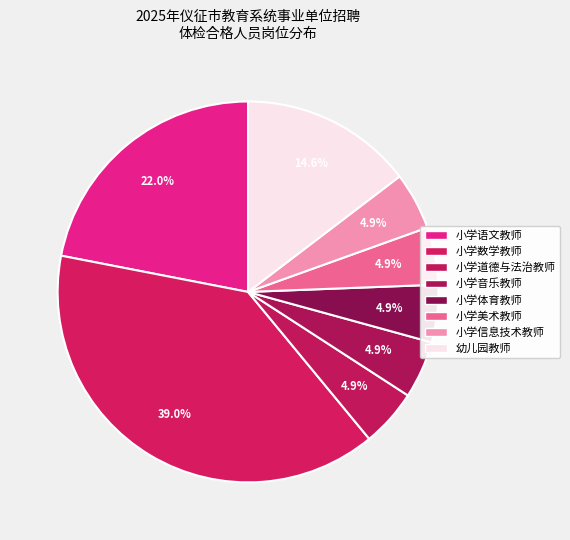

Is there any slice that represents more than half of the pie?

No